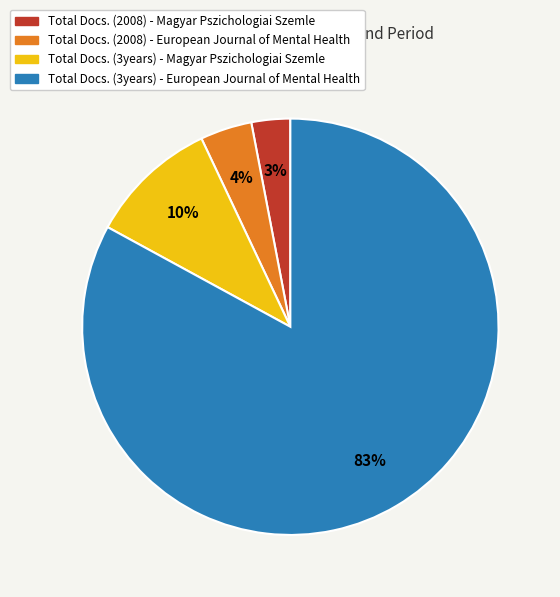

How many slices are in this pie chart?

4